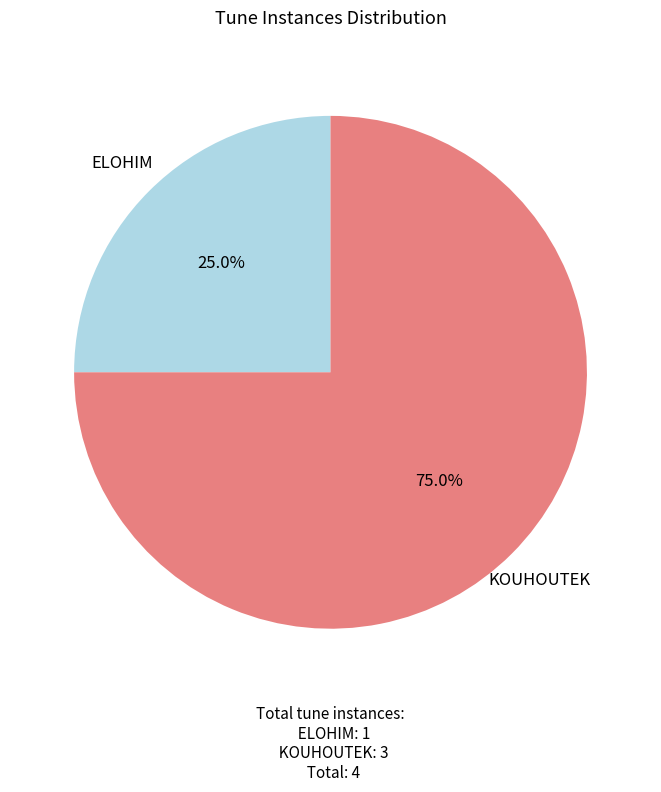

To the nearest percent, what percentage of the pie is ELOHIM?

25%